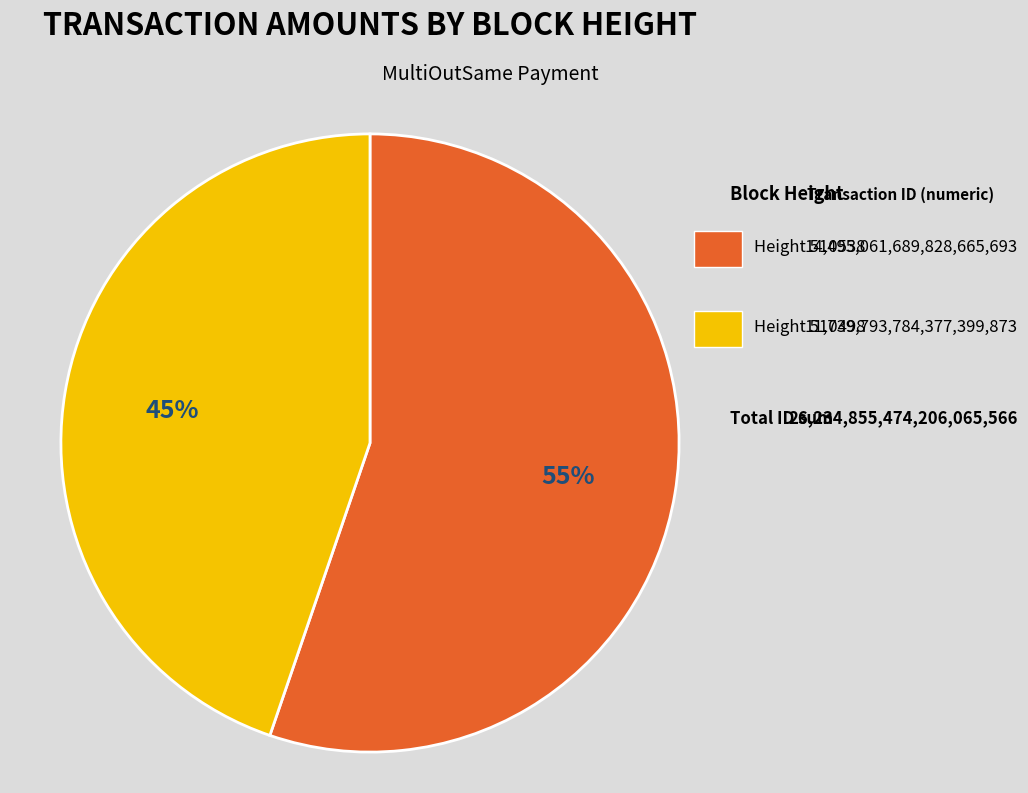

Is there a majority slice in this chart?

Yes